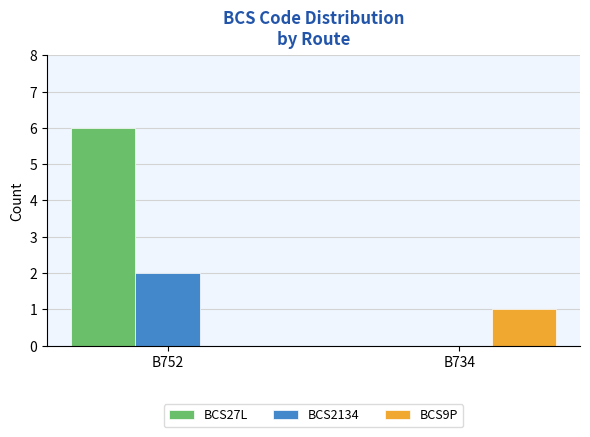

Which category has the highest value across all series?

B752